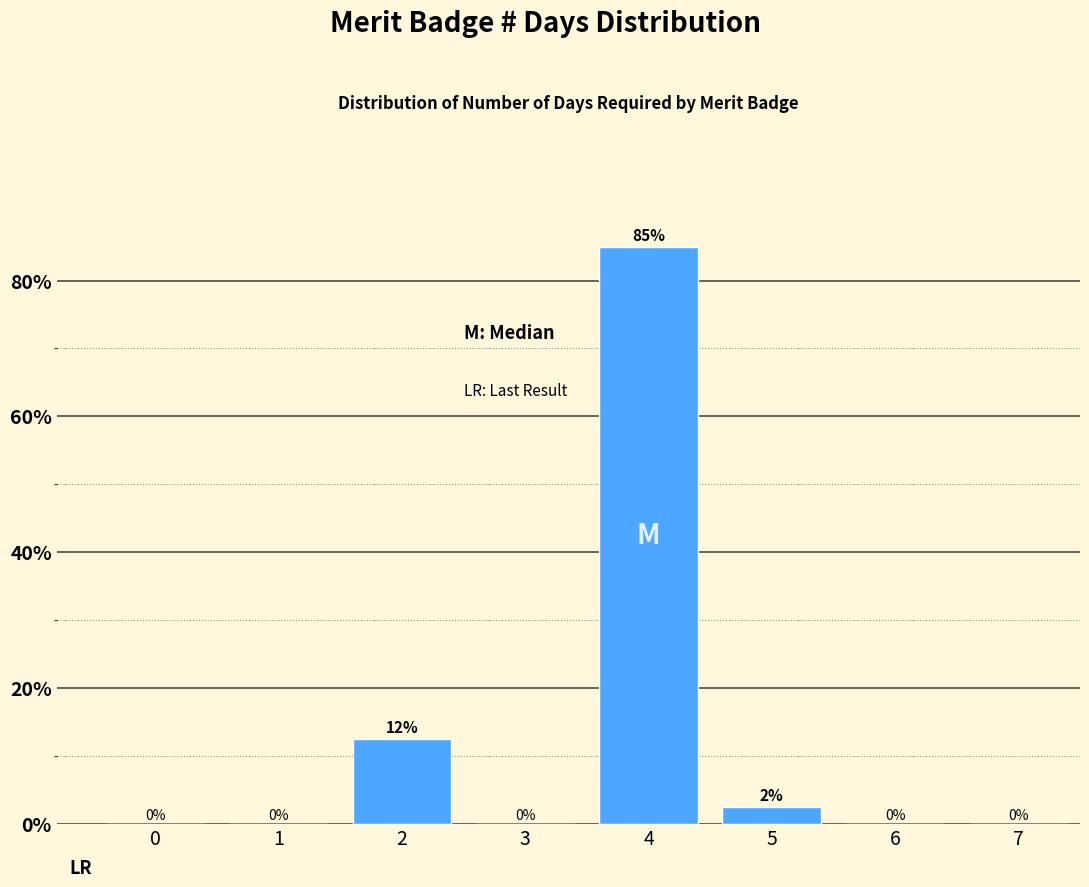

What is the greatest value displayed?

85.0